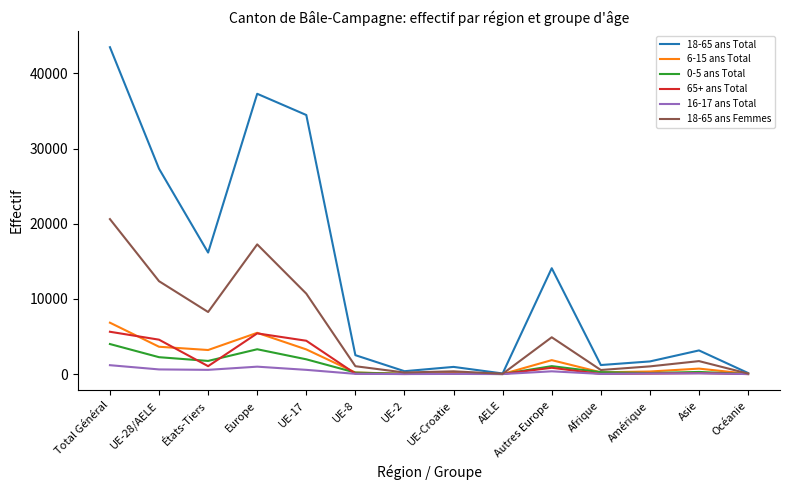

Which series has the largest range (max minus min)?

18-65 ans Total